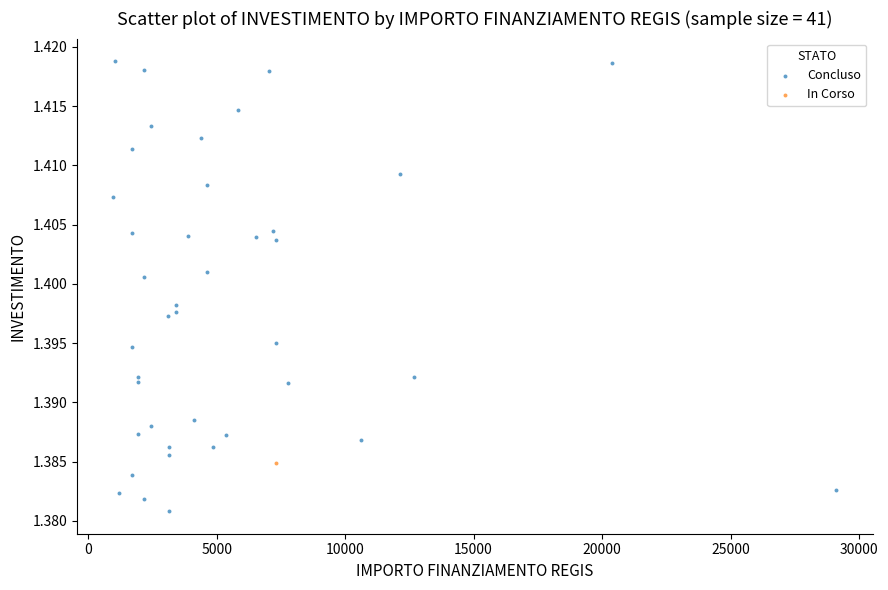

What are all the series names shown in the legend?

Concluso, In Corso